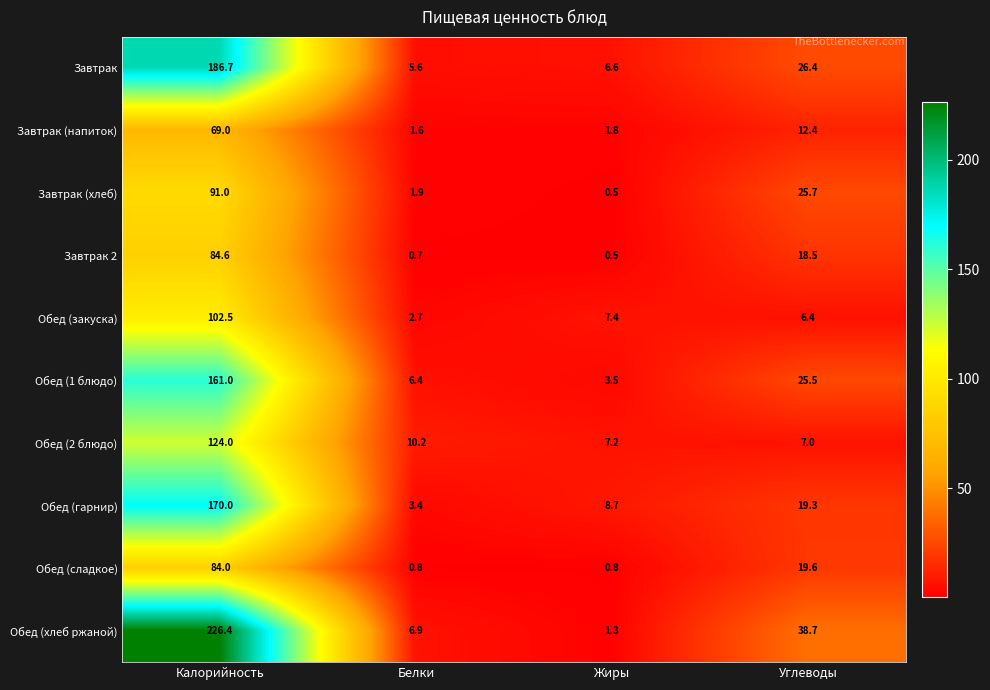

Rank the series by their maximum value, from lowest to highest.

Завтрак (напиток), Обед (сладкое), Завтрак 2, Завтрак (хлеб), Обед (закуска), Обед (2 блюдо), Обед (1 блюдо), Обед (гарнир), Завтрак, Обед (хлеб ржаной)